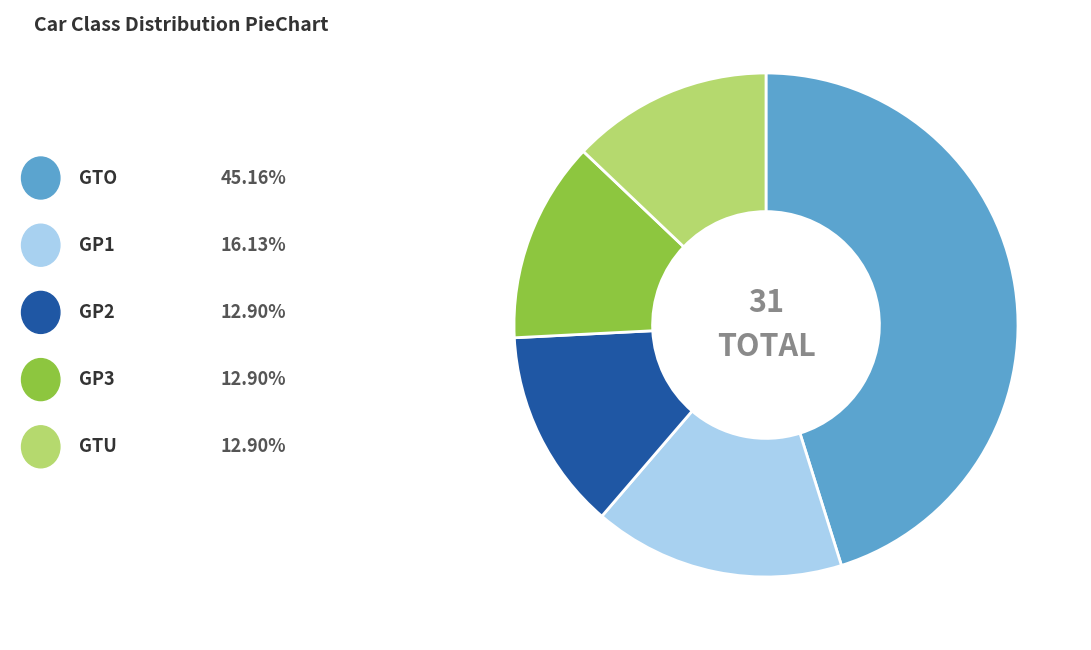

Is there any slice that represents more than half of the pie?

No